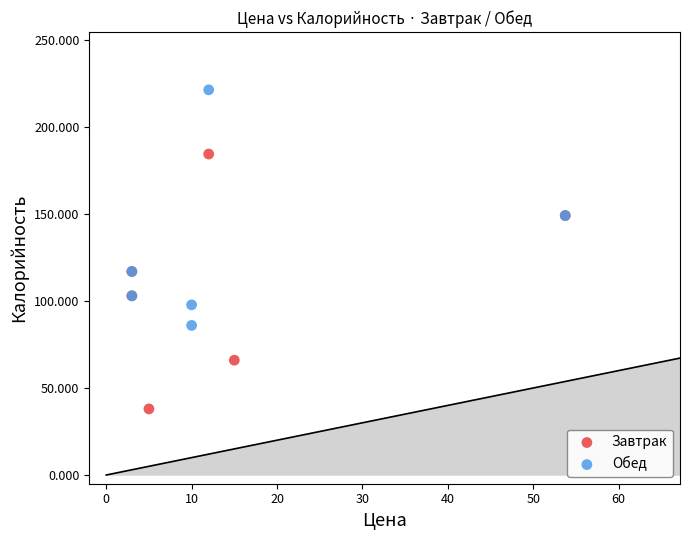

Which series has the widest spread of Y values?

Завтрак